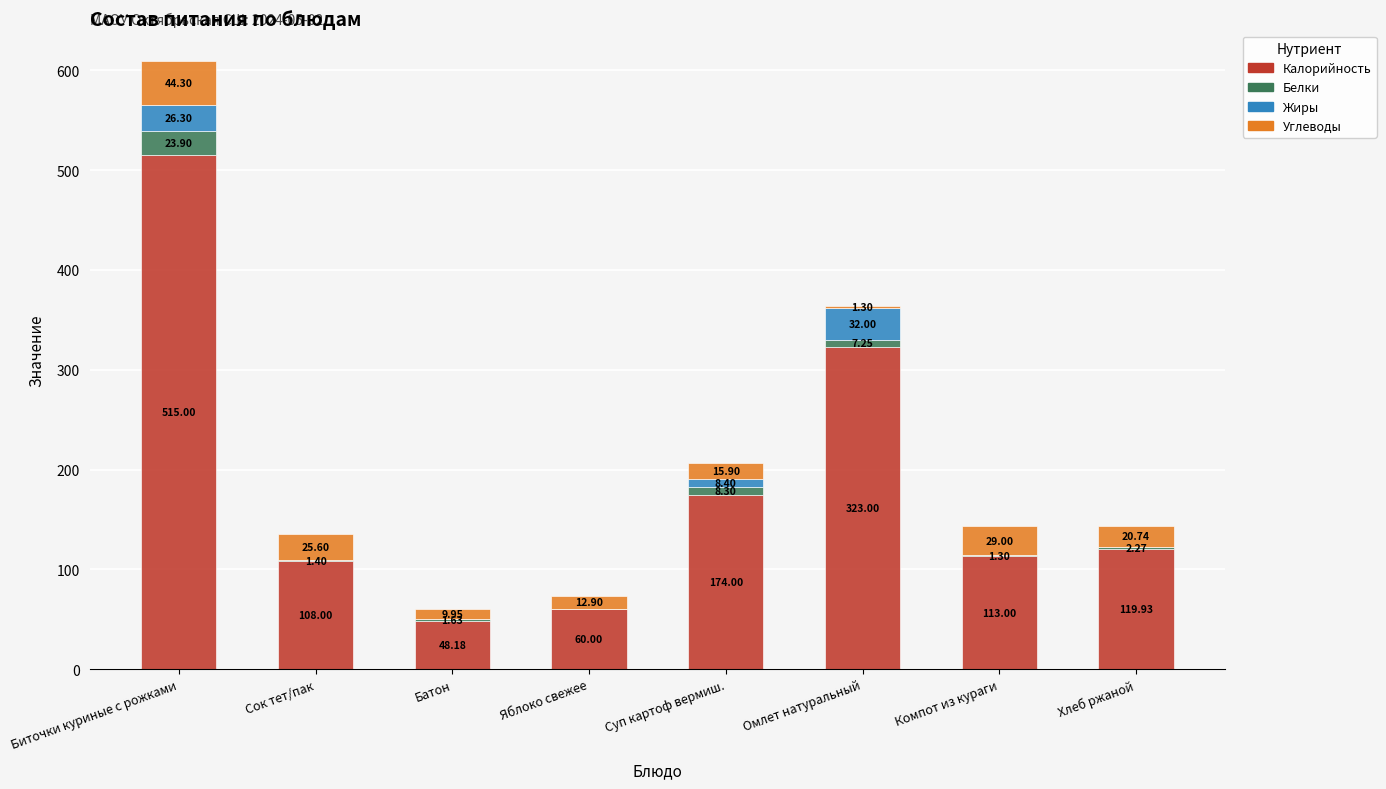

Which category has the highest value in the Калорийность series?

Биточки куриные с рожками